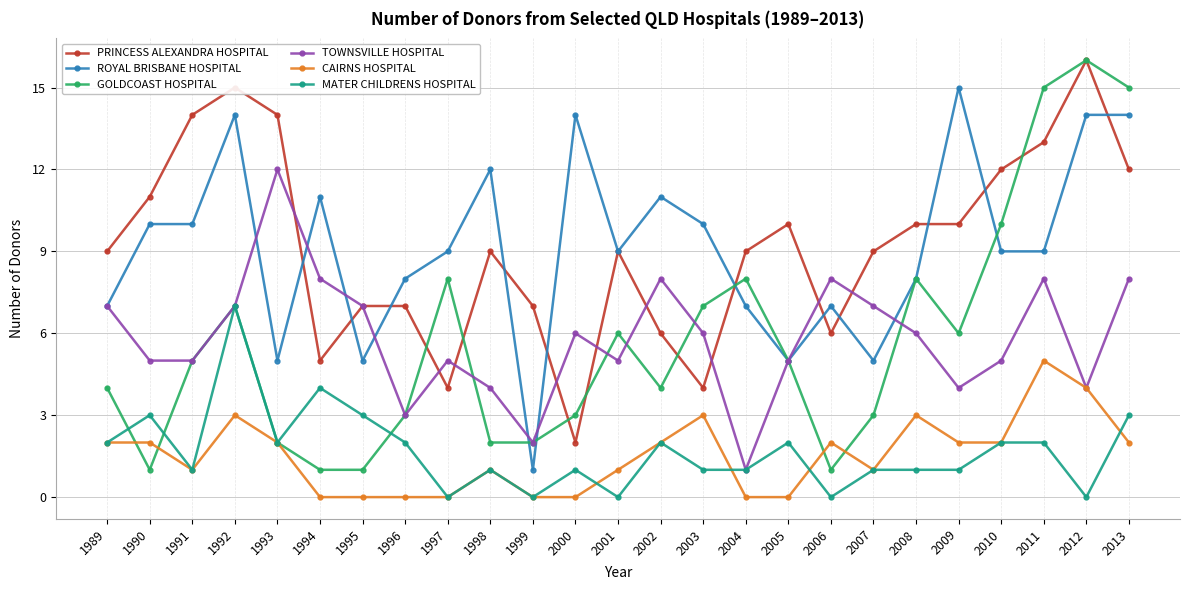

How many interior local peaks does the GOLDCOAST HOSPITAL series have?

6